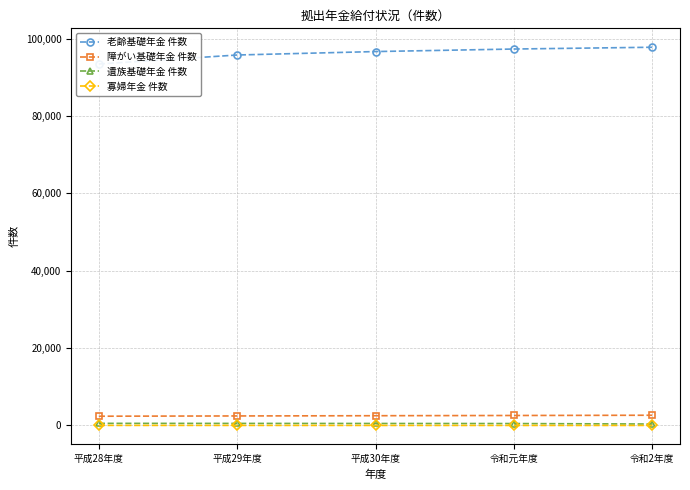

True or false: 障がい基礎年金 件数 has more than 0 interior local peaks.

False